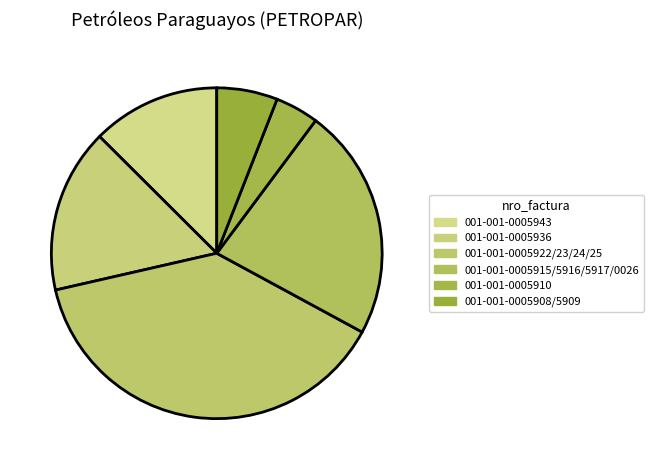

How many segments does this pie chart have?

6